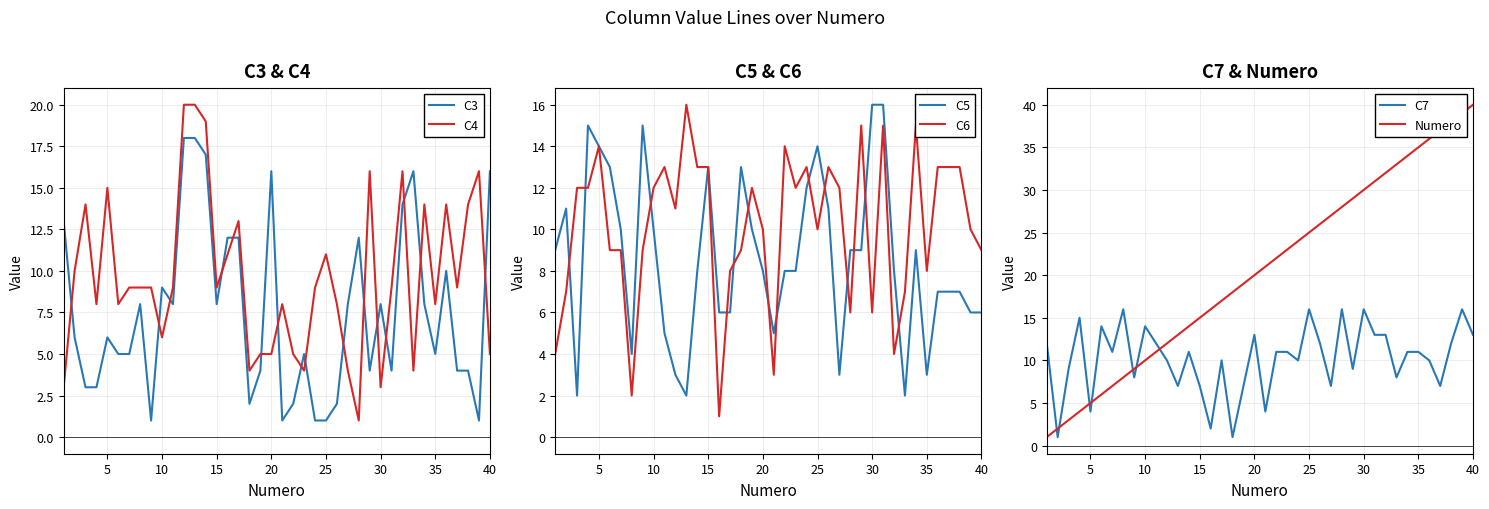

Is it true that C5 equals 14 at 5?

True